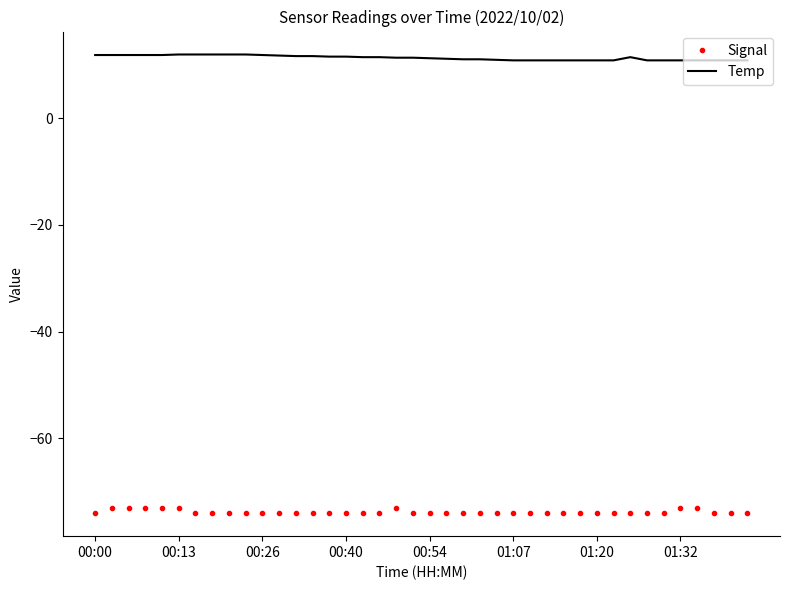

What is the maximum value shown in the chart?

11.9